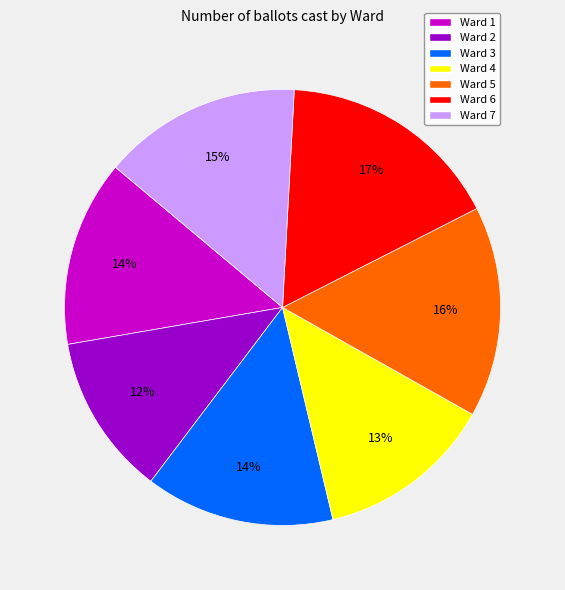

How many segments does this pie chart have?

7